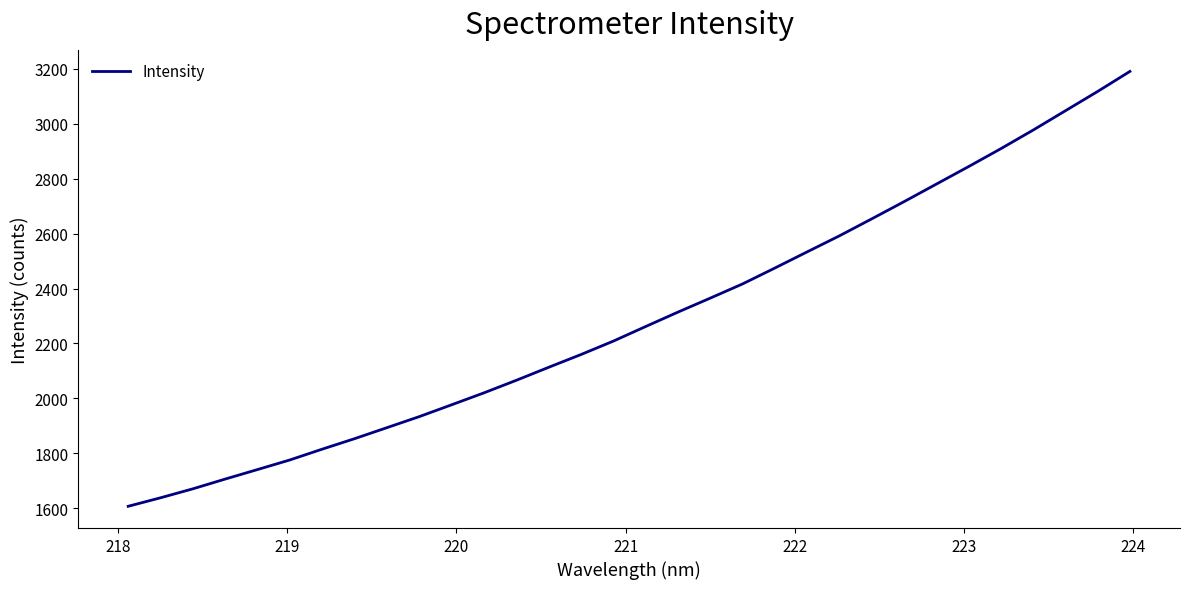

What is the greatest value displayed?

3190.9